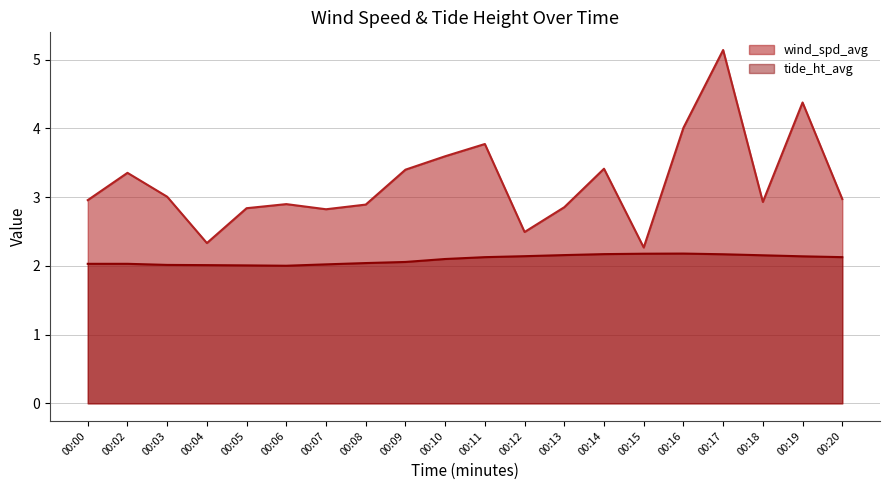

Reading right to left, what are all the values shown in this chart?

wind_spd_avg: 3.0	4.4	2.9	5.1	4.0	2.3	3.4	2.9	2.5	3.8	3.6	3.4	2.9	2.8	2.9	2.8	2.3	3.0	3.4	3.0
tide_ht_avg: 2.1	2.1	2.2	2.2	2.2	2.2	2.2	2.2	2.1	2.1	2.1	2.1	2.0	2.0	2.0	2.0	2.0	2.0	2.0	2.0